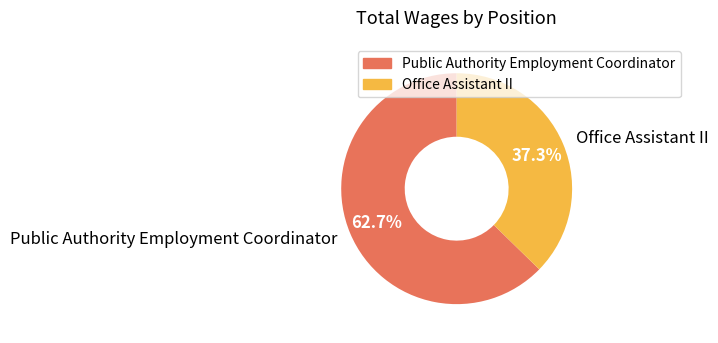

Is the sum of Office Assistant II and Public Authority Employment Coordinator greater than half?

Yes